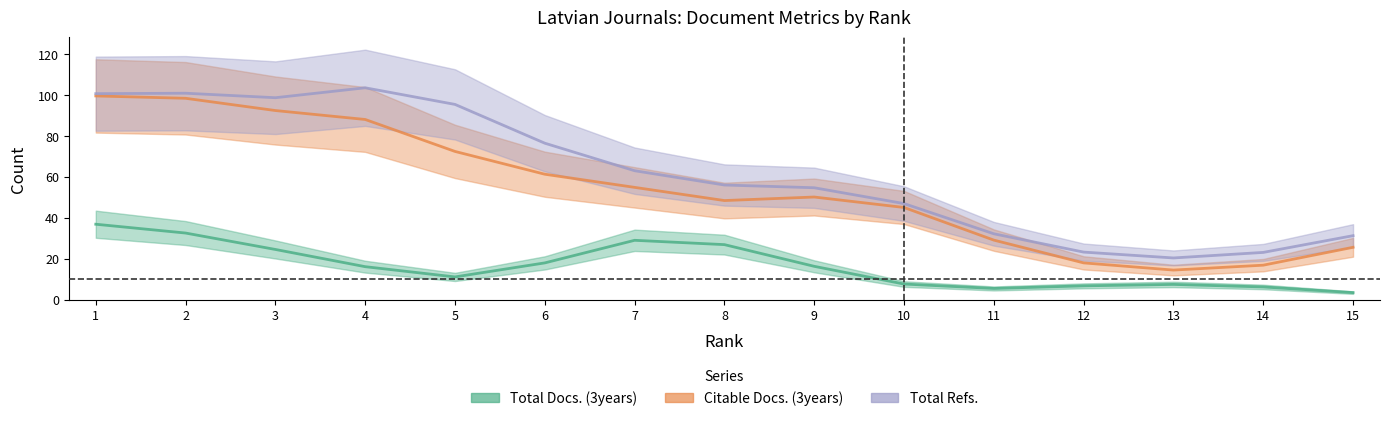

Which series ends up on top after the final intersection of Citable Docs. (3years) and Total Docs. (3years)?

Citable Docs. (3years)